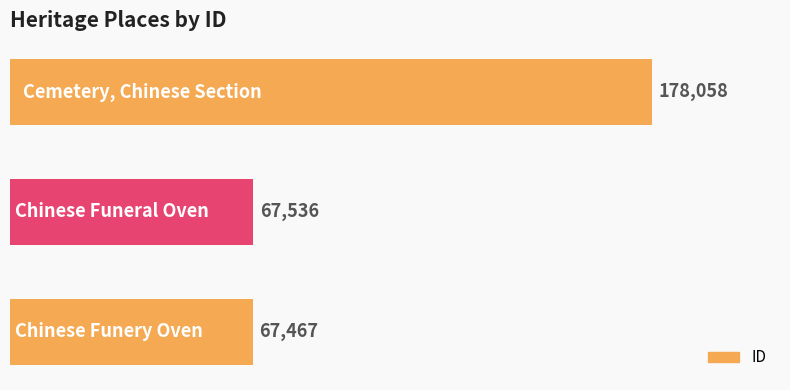

Reading bottom to top, list all the values displayed in this chart.

67467	67536	178058